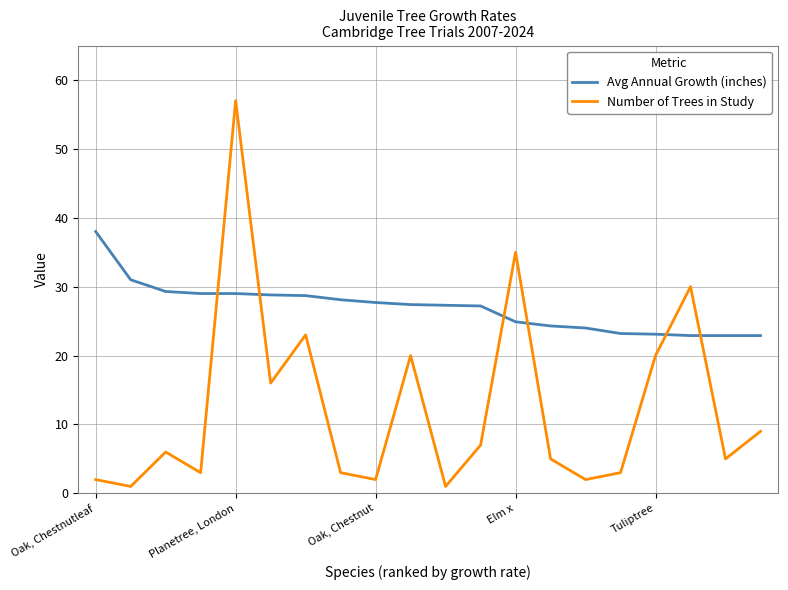

True or false: Number of Trees in Study has more than 2 interior local peaks.

True